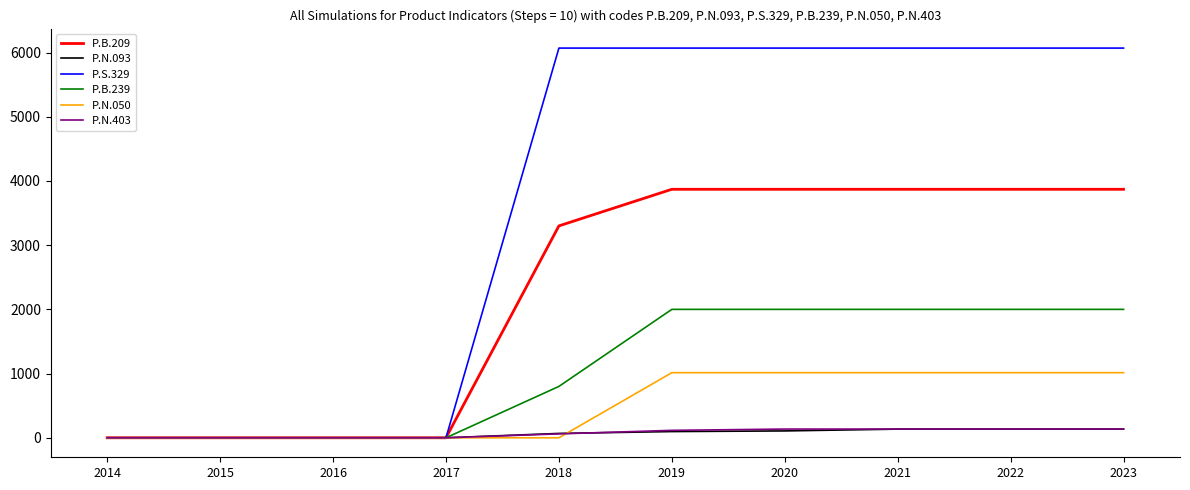

The P.B.239 series shows 0 at 2016. True or false?

True